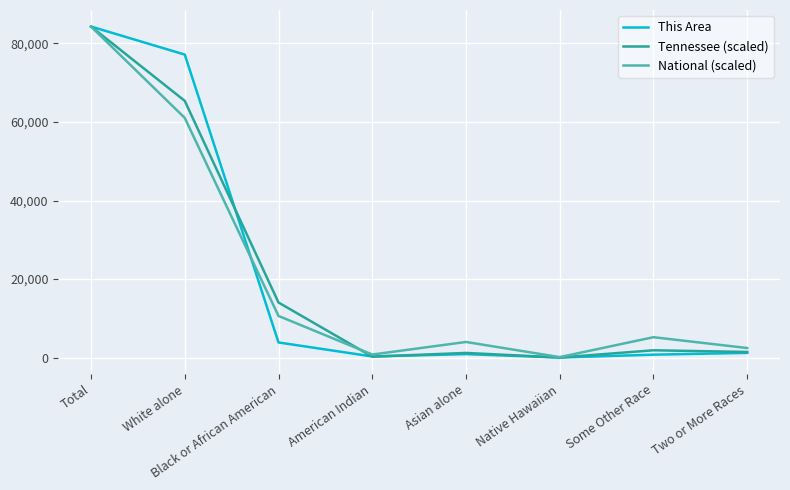

What is the average value of the Tennessee (scaled) series?

21074.5